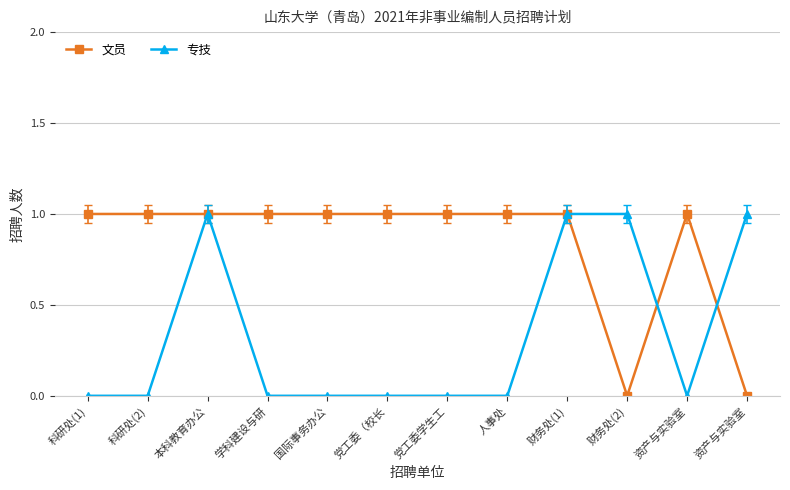

Count the number of categories in the chart.

12